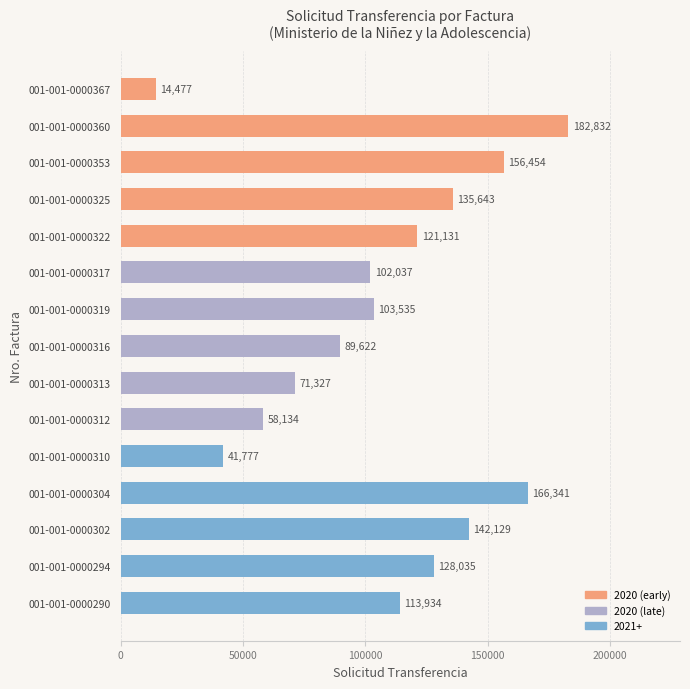

What is the sum of all values?

1627408